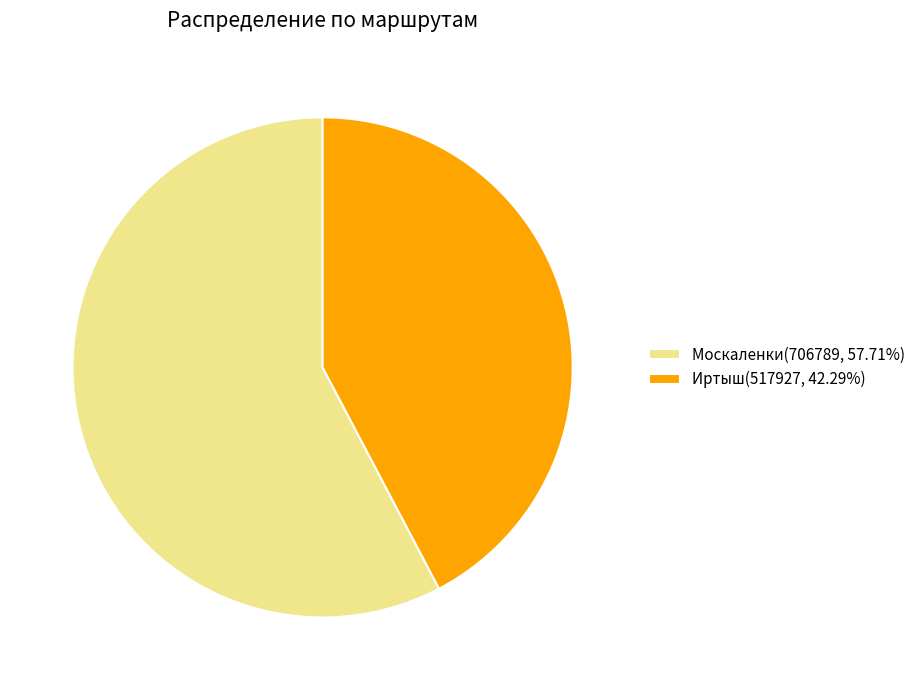

What is the largest slice in the pie chart?

Москаленки